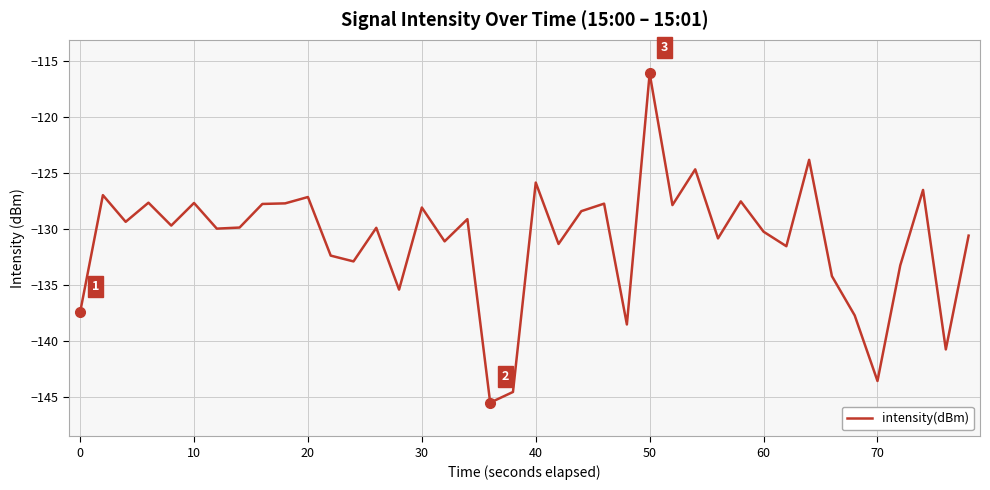

What is the minimum value shown in the chart?

-145.5